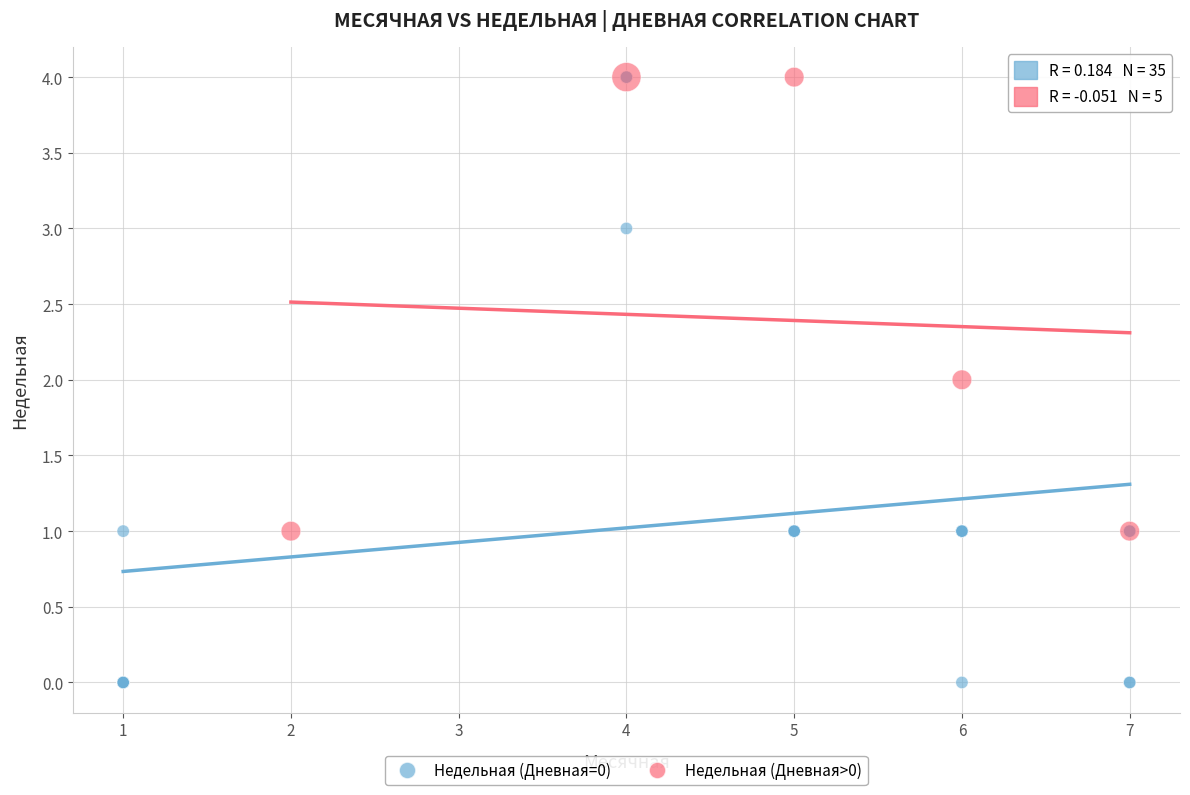

Which series contains the lowest Y value?

Недельная (Дневная=0)